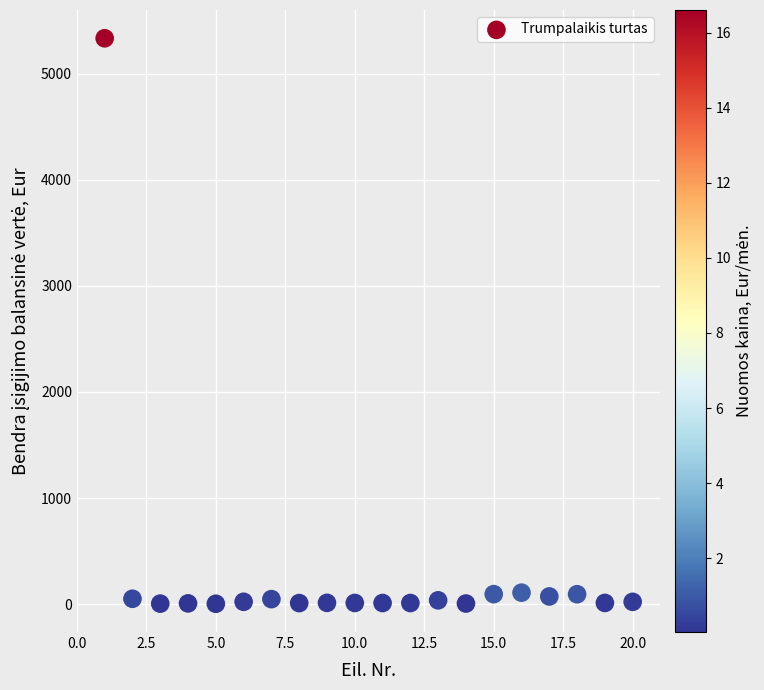

What is the range of Y values (max minus min)?

5330.5